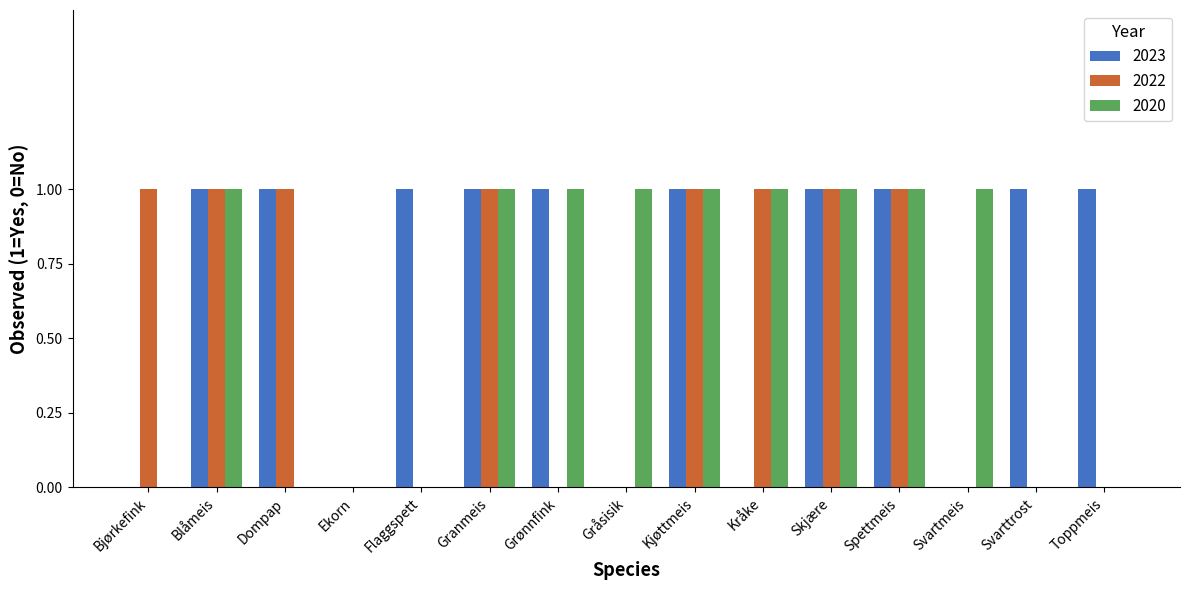

Which series has the largest total across all categories?

2023